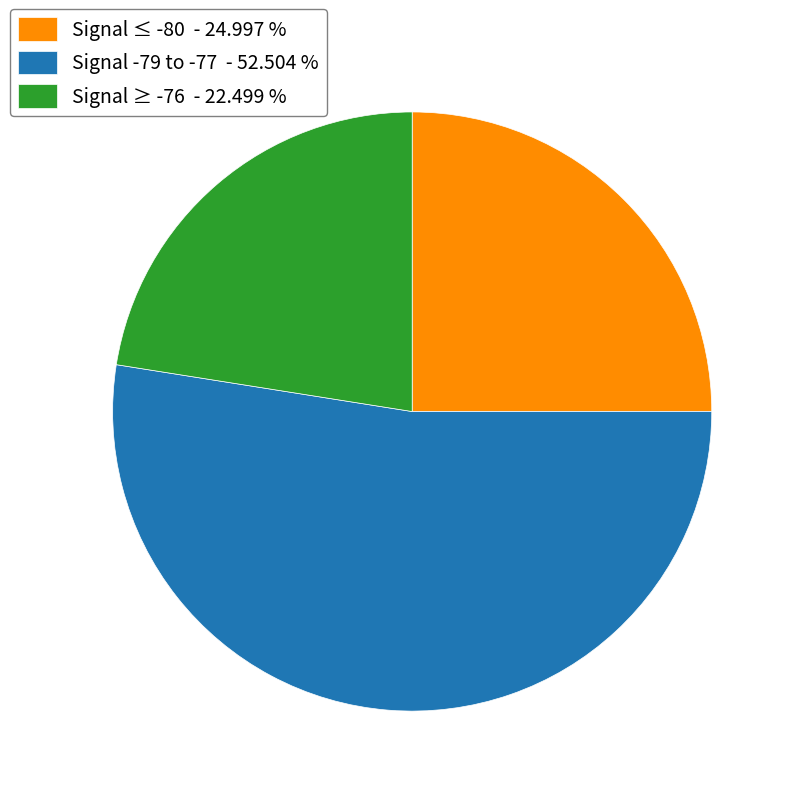

Is there any slice that represents more than half of the pie?

Yes